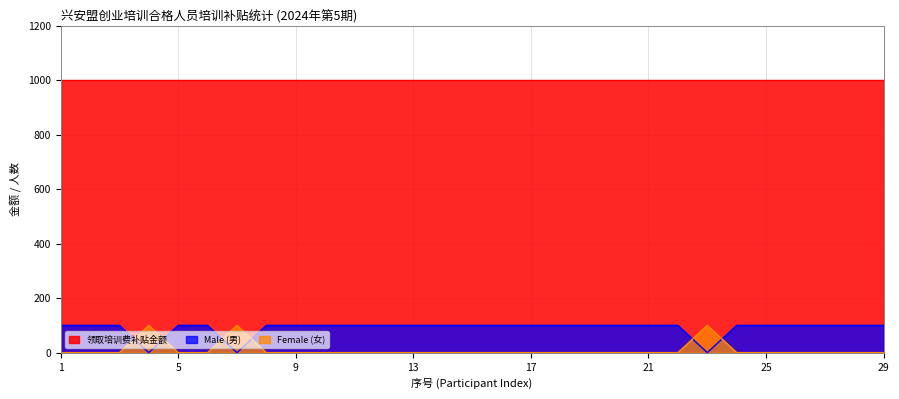

What is the average value of the Male (男) series?

90